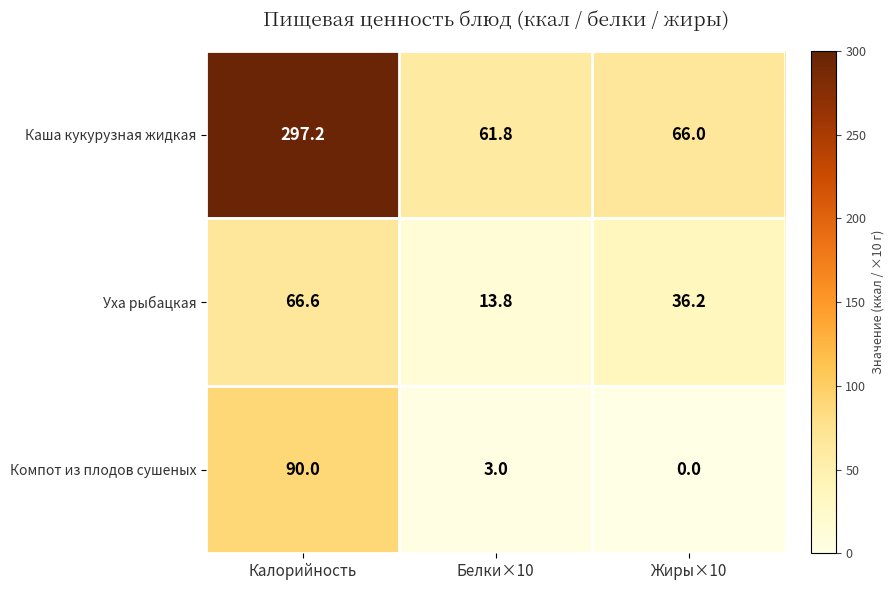

Which label corresponds to the smallest value in the chart?

Жиры×10